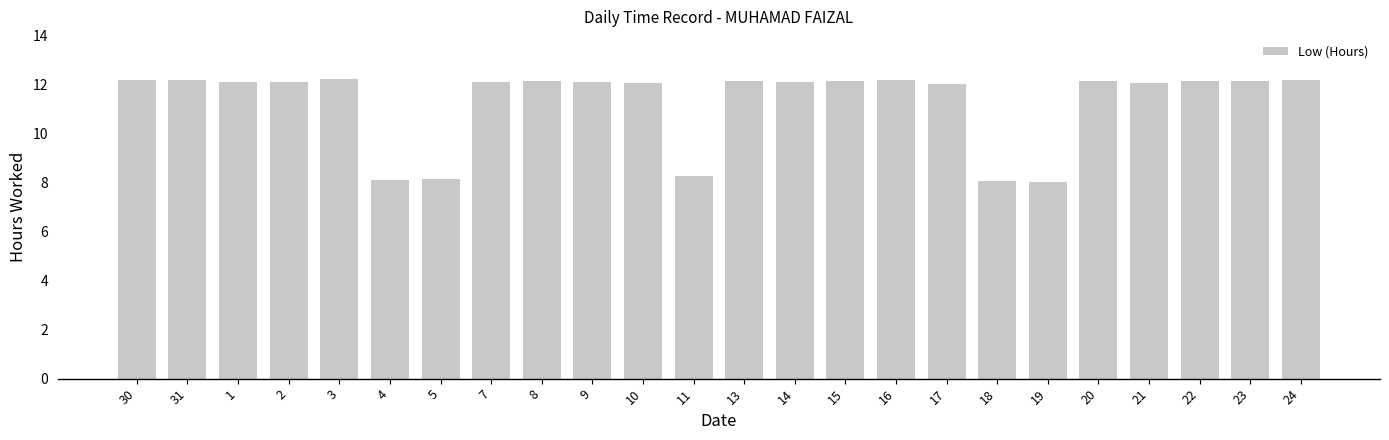

Count the number of data series in this chart.

1